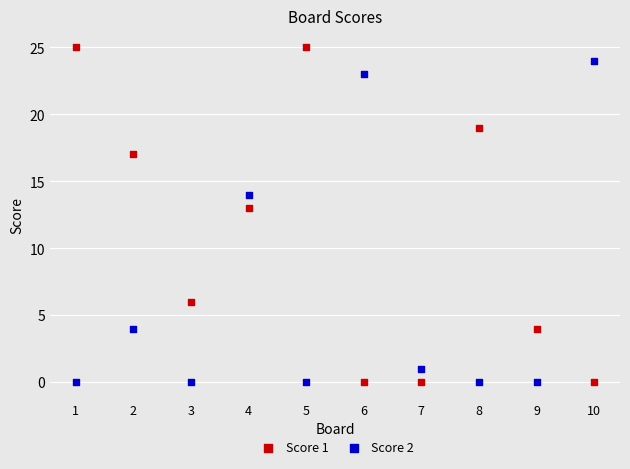

What is the X range (max minus min) for the scatter plot?

9